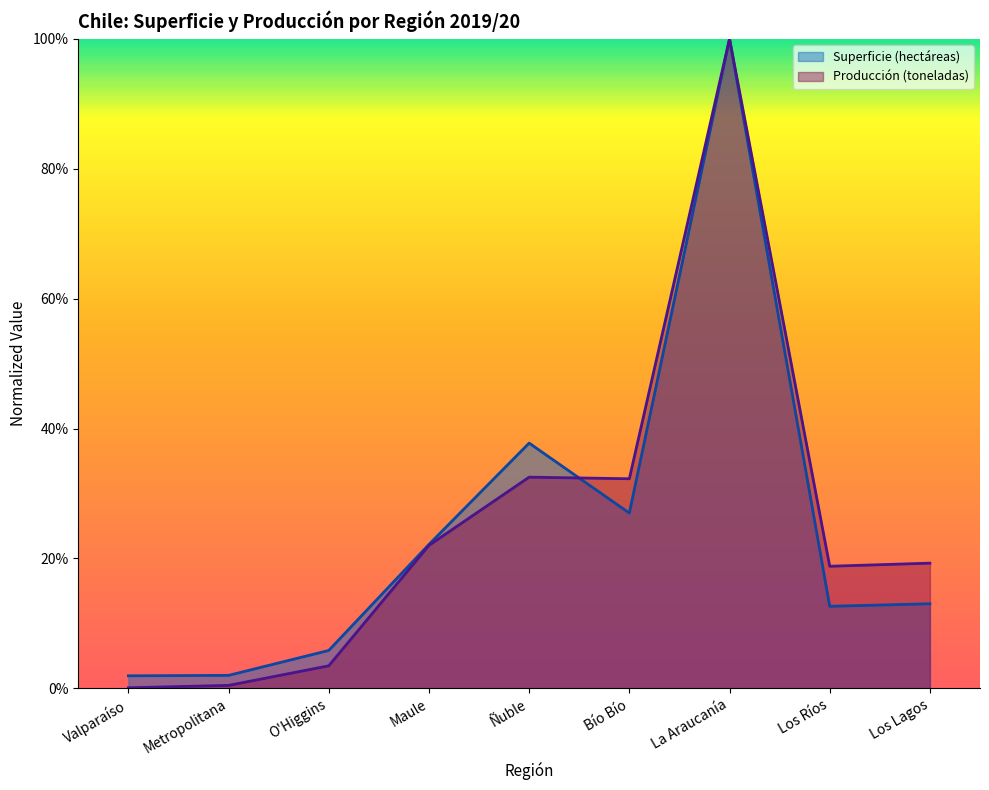

What value does the Producción (toneladas) series have at Maule?

0.2